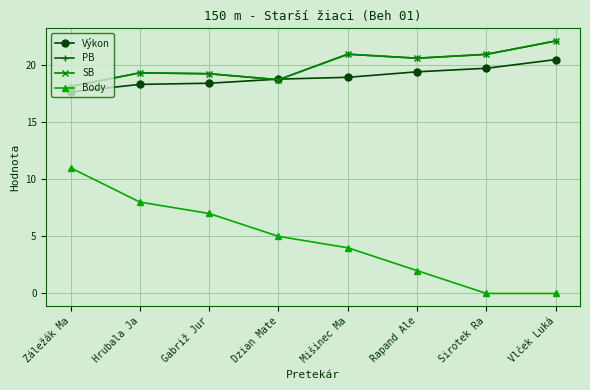

At Hrubala Ja, list the series in order from smallest to largest.

Body, Výkon, PB, SB